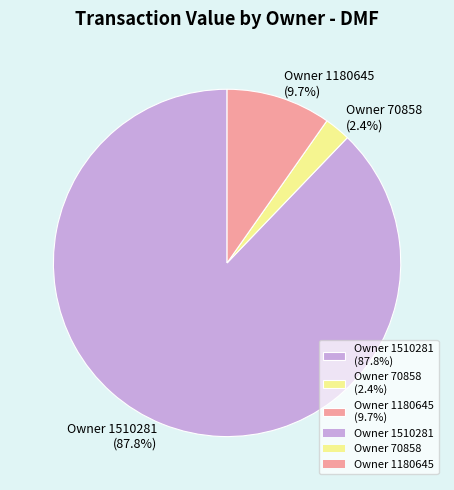

Which has a higher value, Owner 70858 (2.4%) or Owner 1510281 (87.8%)?

Owner 1510281 (87.8%)